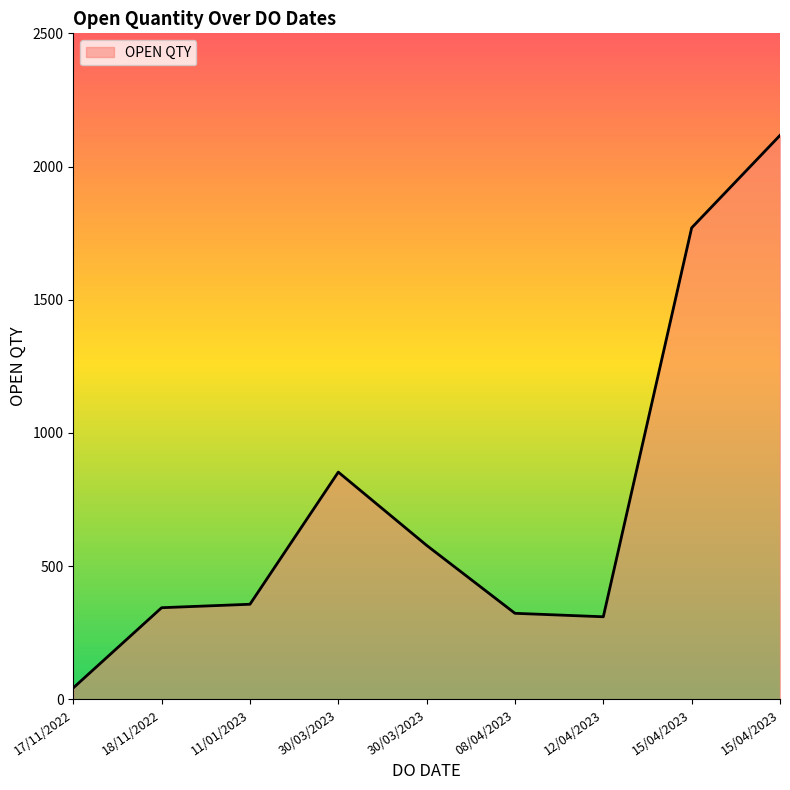

What is the change in value from 30/03/2023 to 30/03/2023?

-275